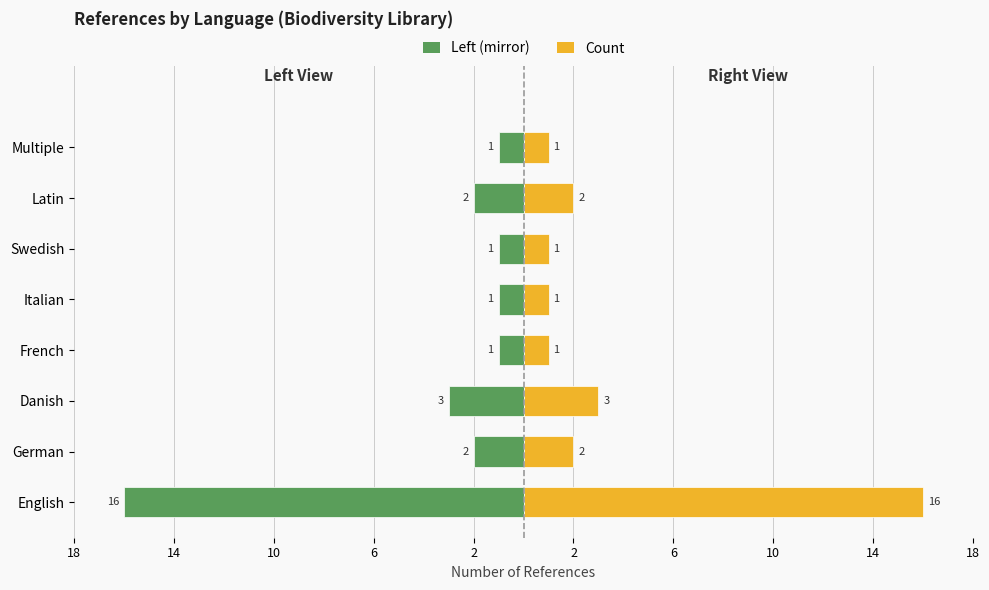

How many values in the Count series exceed 2?

2